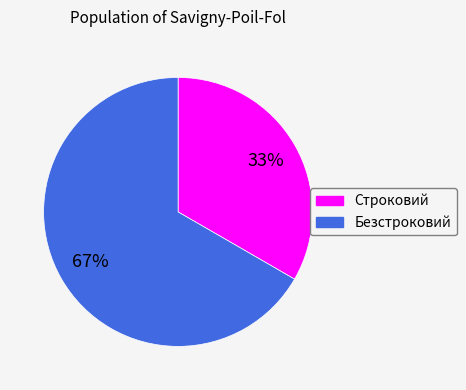

To the nearest percent, what is the combined percentage of Строковий and Безстроковий?

100%